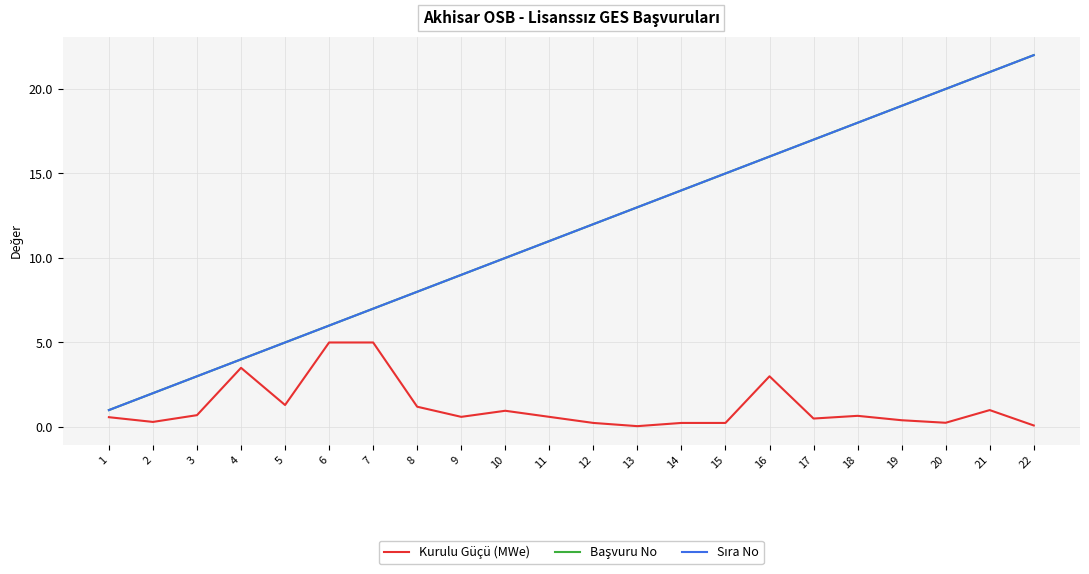

What is the difference between the Sıra No values at 10 and 4?

6.0